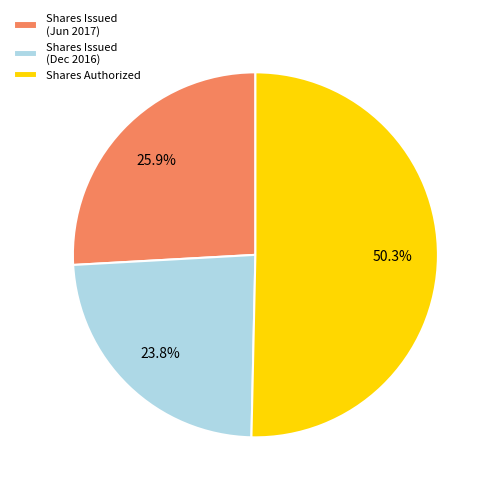

Rank the categories by value from lowest to highest.

Shares Issued (Dec 2016), Shares Issued (Jun 2017), Shares Authorized